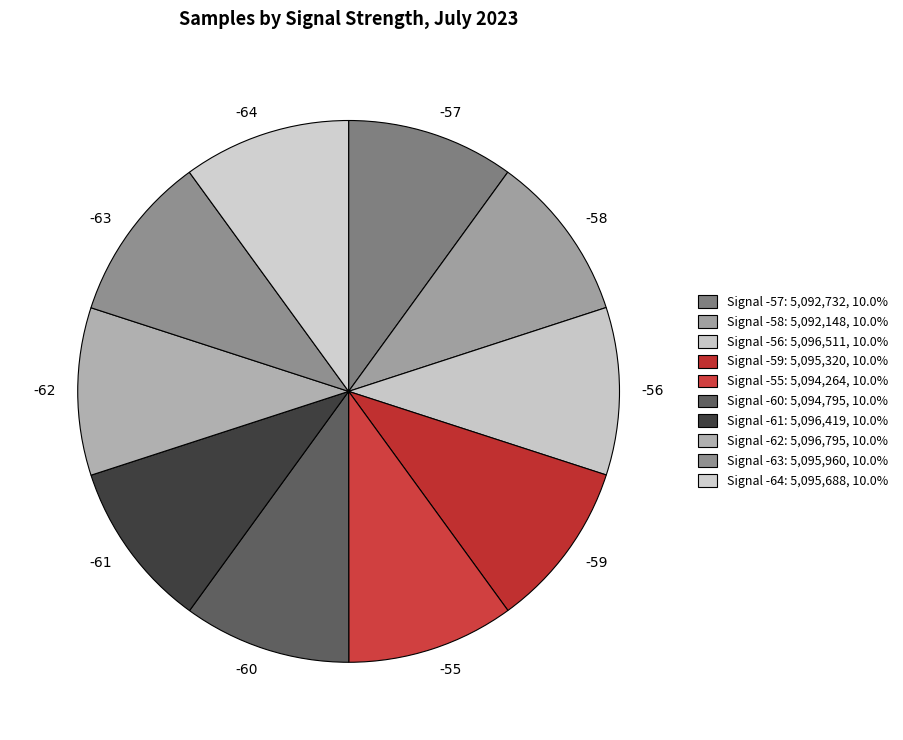

Is the sum of -59 and -64 greater than half?

No